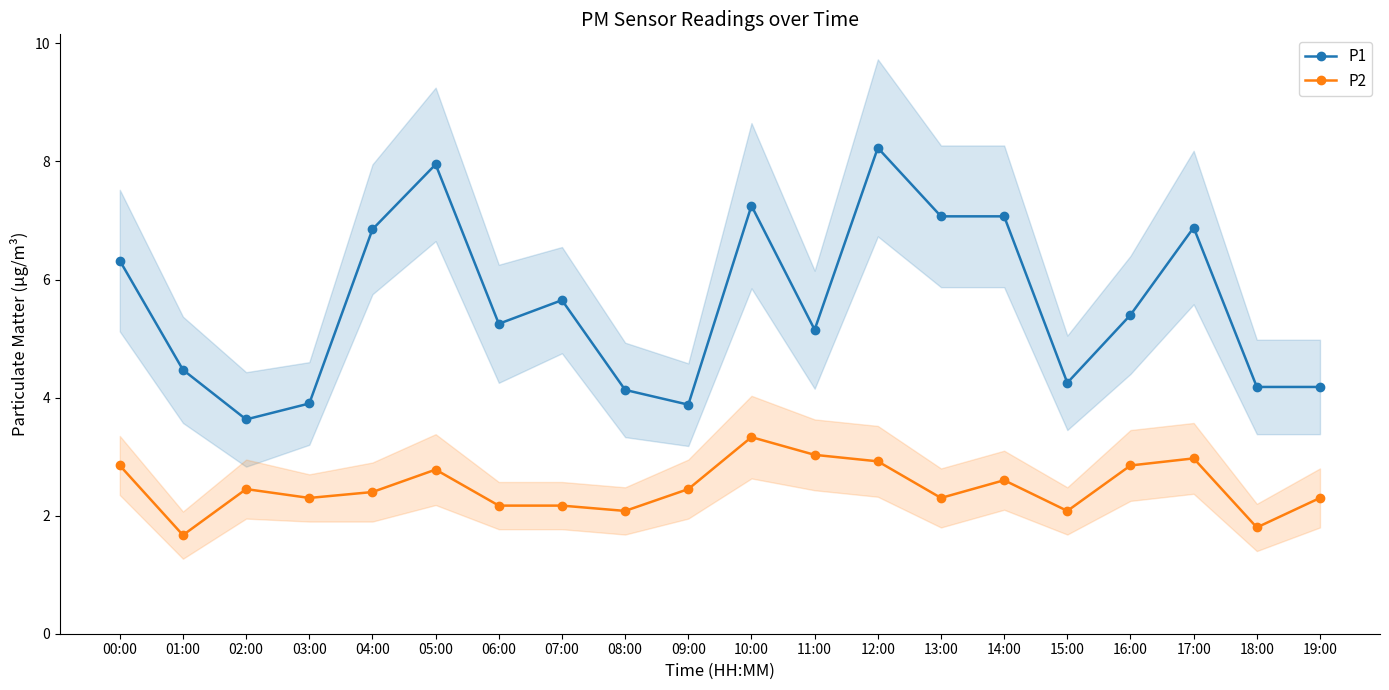

What is the difference between the second highest and minimum values in the P2 series?

1.4